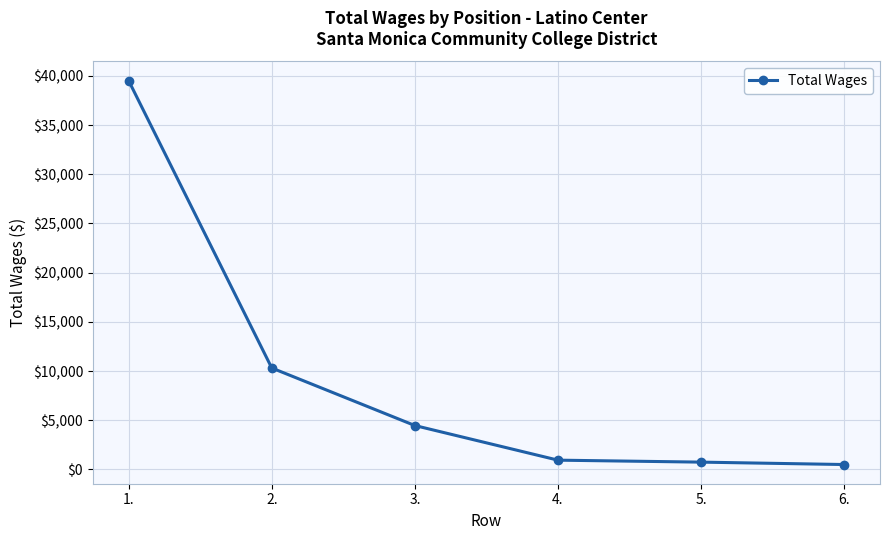

True or false: the data has more than 2 interior local peaks.

False